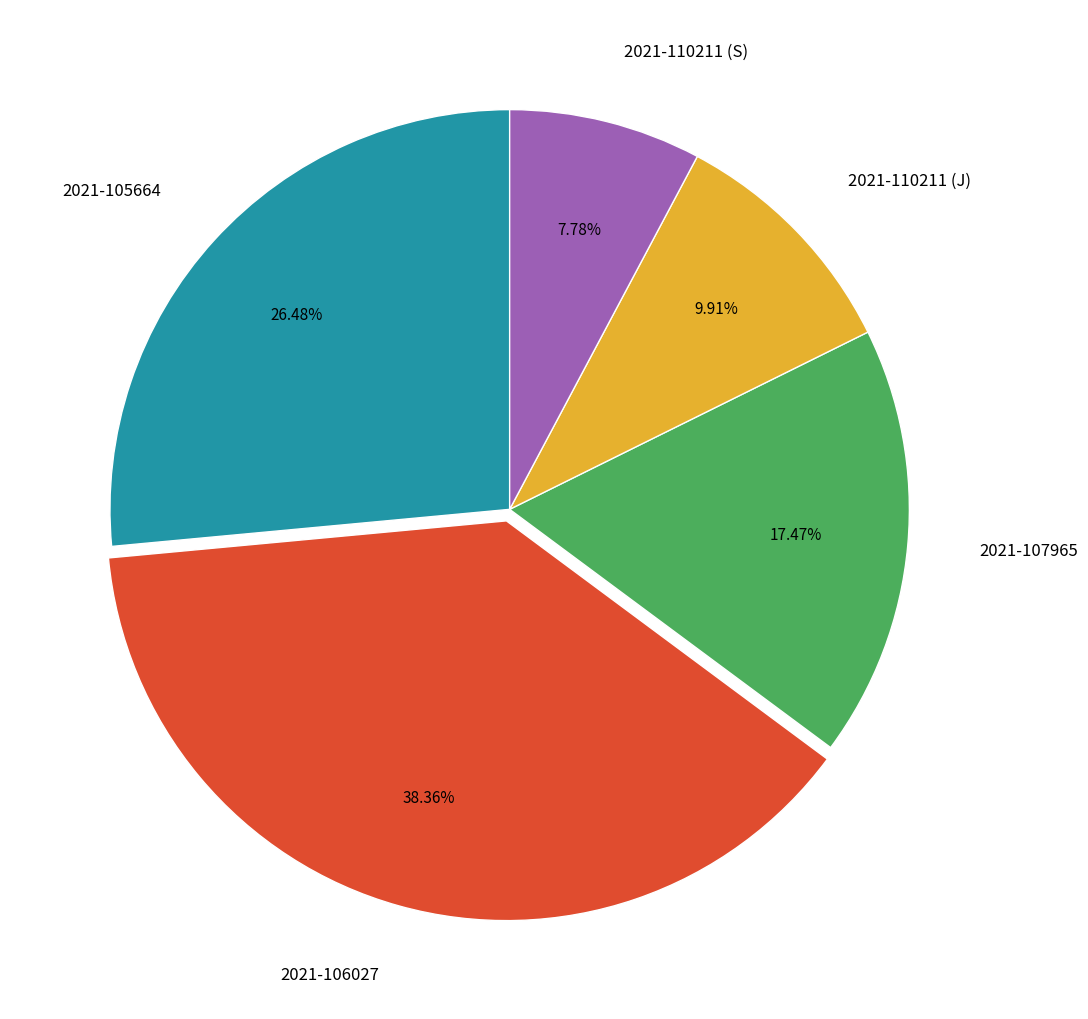

To the nearest percent, what percentage of the pie is 2021-105664?

26%